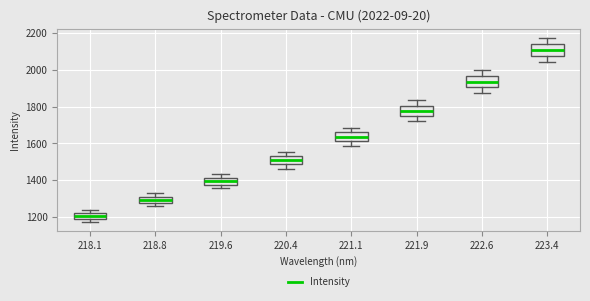

Which box has the highest median line?

223.4